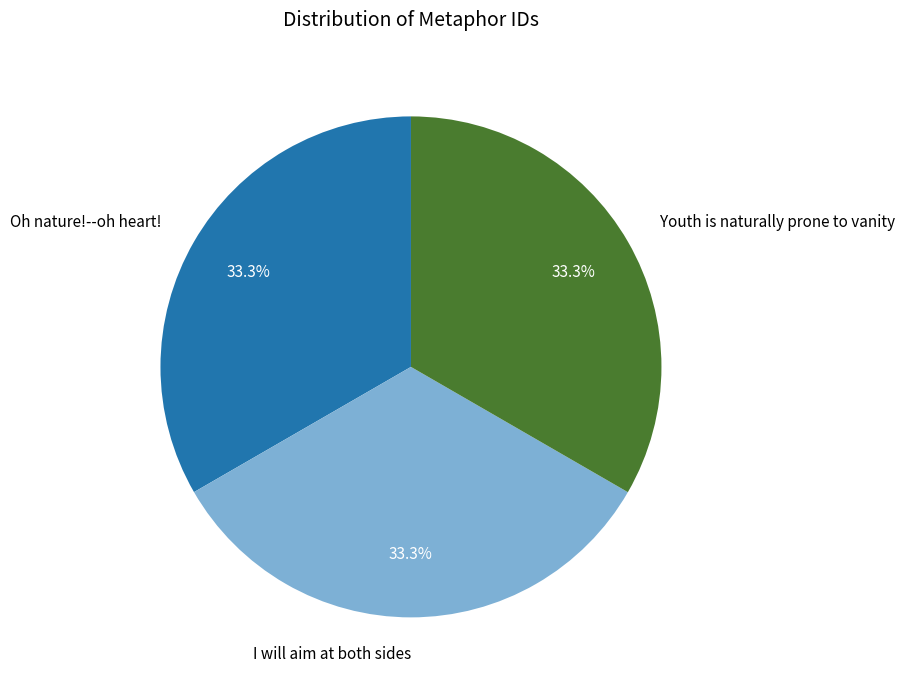

Approximately how many times larger is the value at I will aim at both sides compared to Oh nature!--oh heart!?

1.0